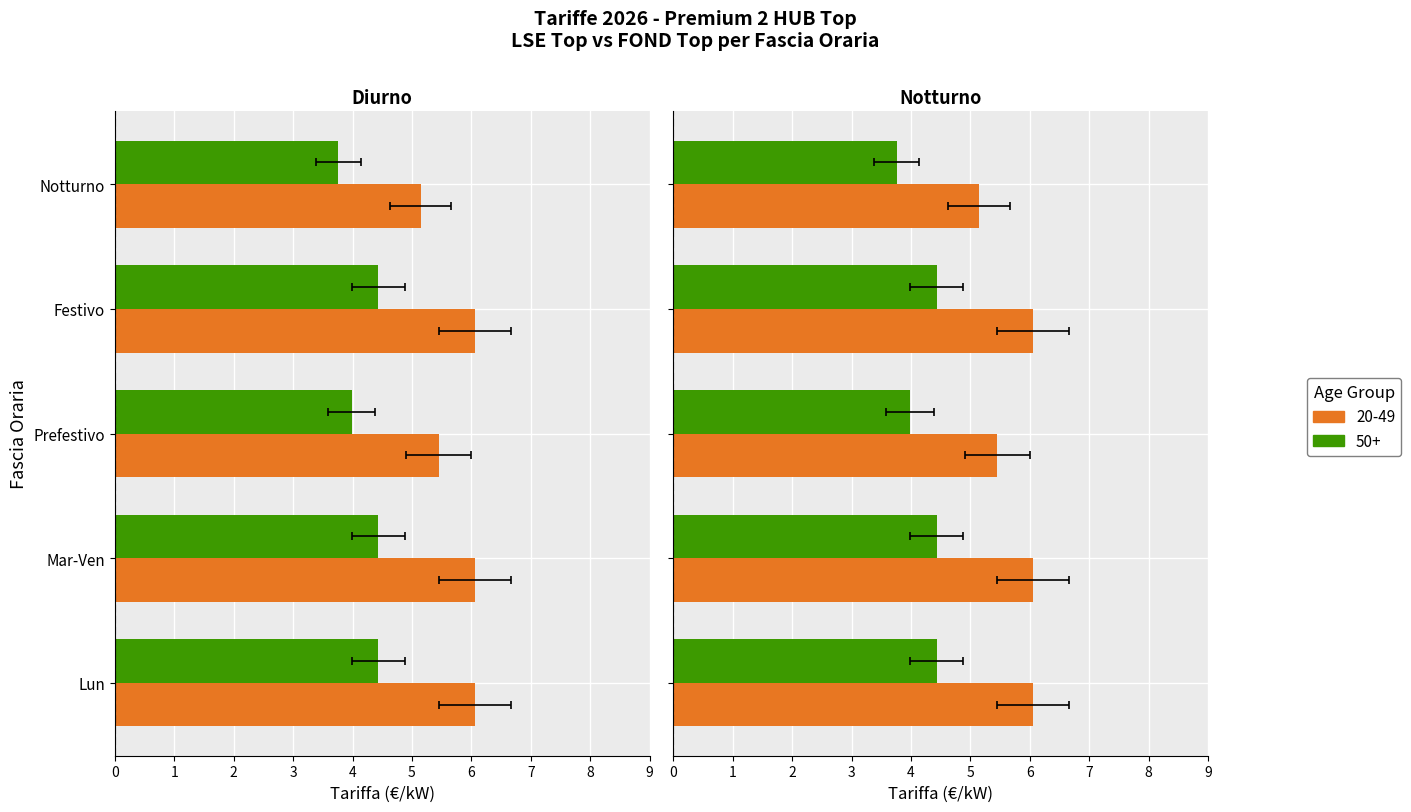

What is the label of the 4th bar from the left?

Festivo